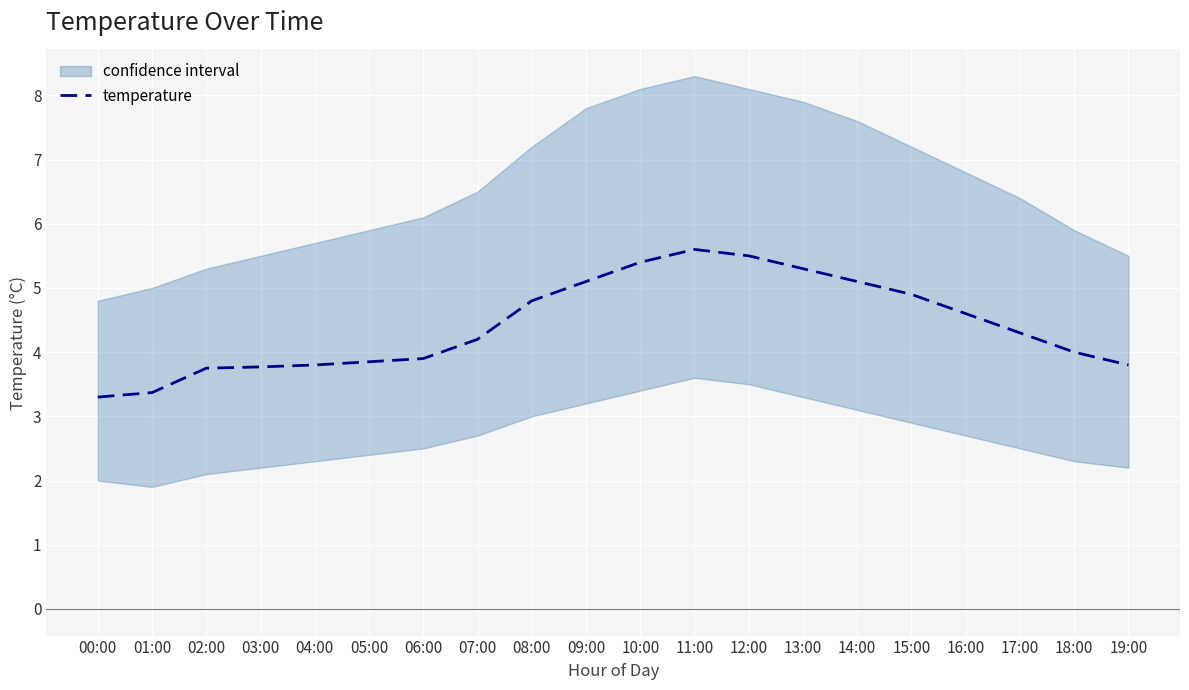

At which category does the chart reach its minimum across all series?

00:00